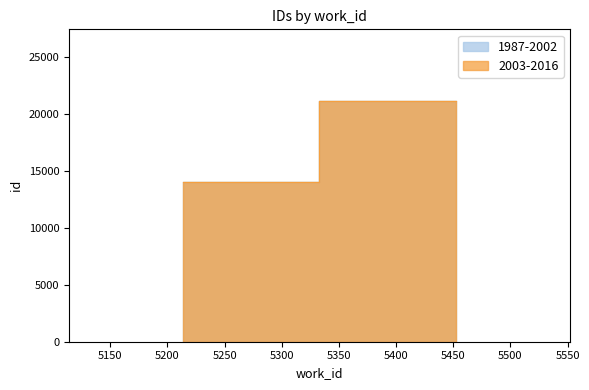

Which series has the largest total across all categories?

1987-2002